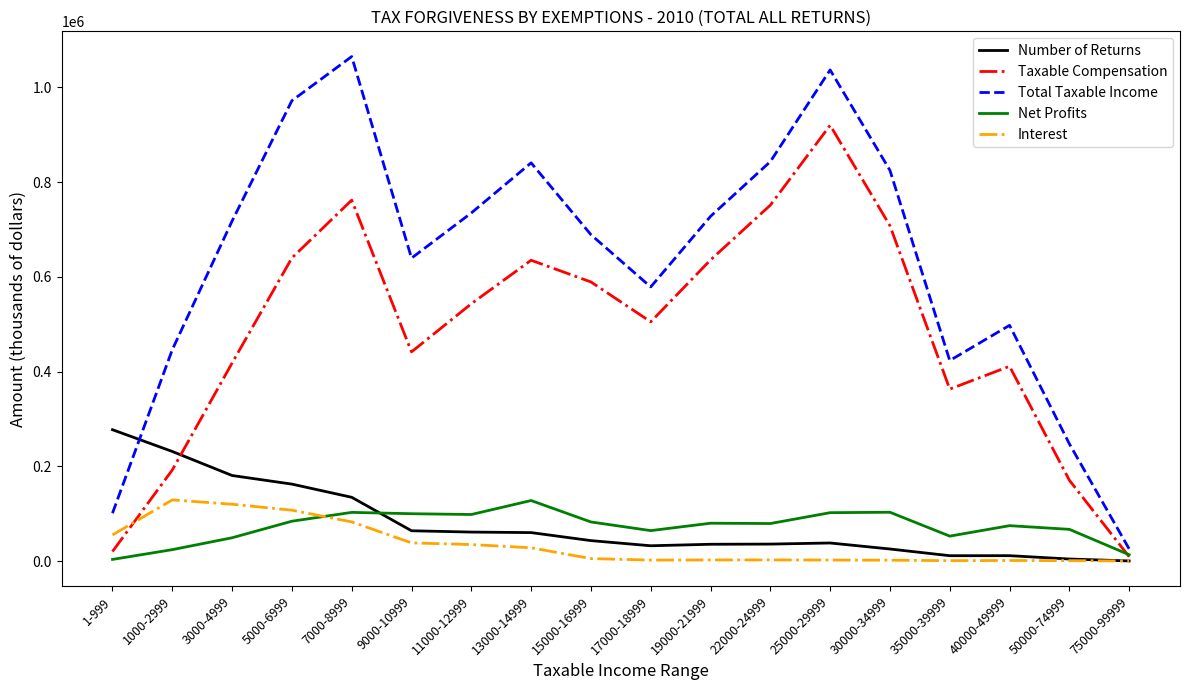

What are all the series names shown in the legend?

Number of Returns, Taxable Compensation, Total Taxable Income, Net Profits, Interest